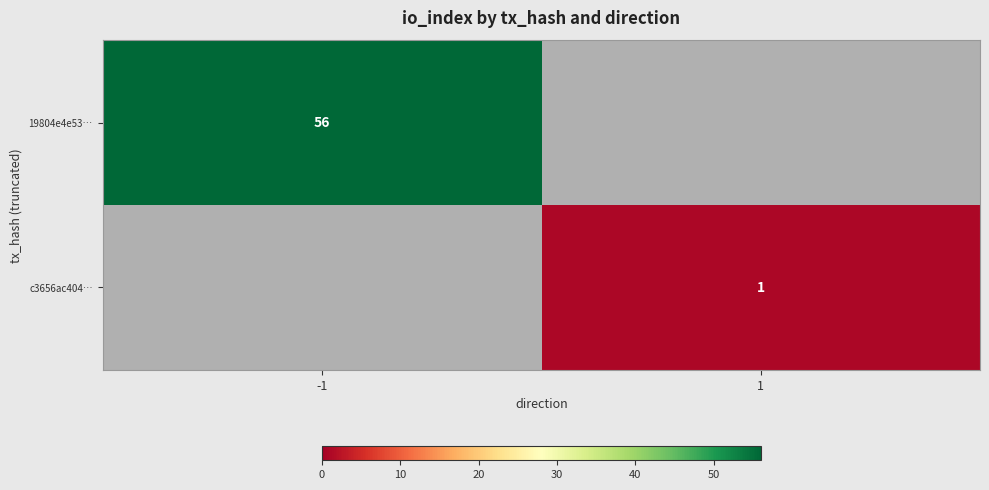

The 19804e4e53… series shows 56 at -1. True or false?

True